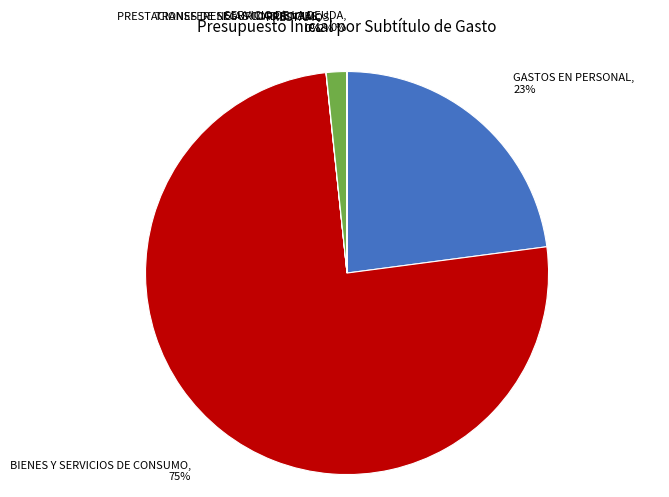

To the nearest percent, what portion does BIENES Y SERVICIOS DE CONSUMO represent?

75%